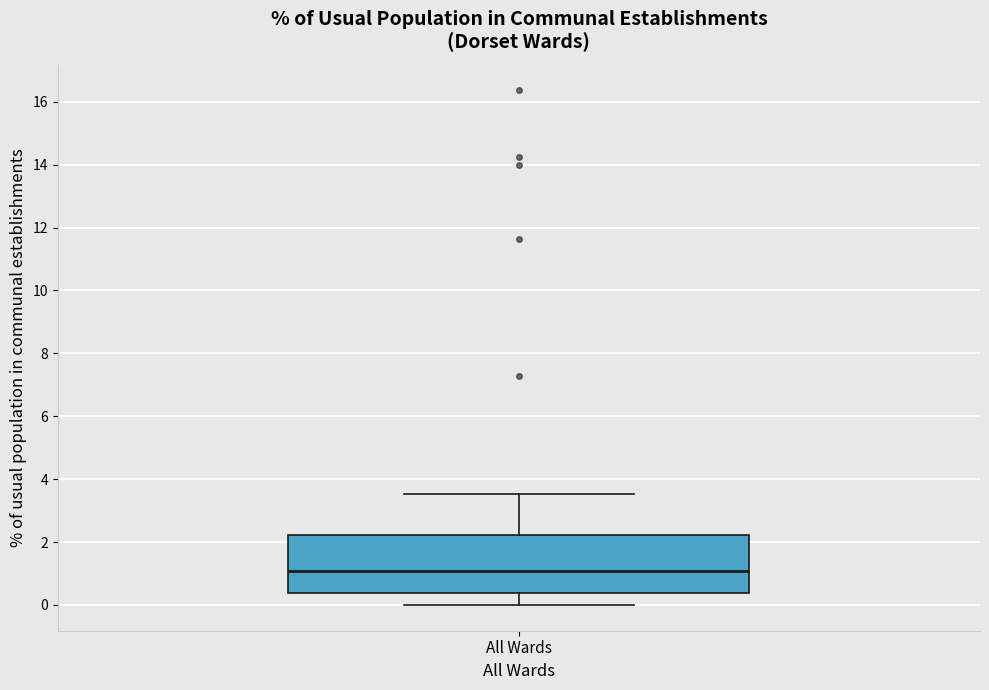

Read this box plot against the y-axis: the position of the median line, the range covered by the box, and the ends of both whiskers. The values are not printed on the chart, so give them approximately, as read against the axis.

median 1.0, box 0.4 to 2.2, whiskers 0.0 to 3.6